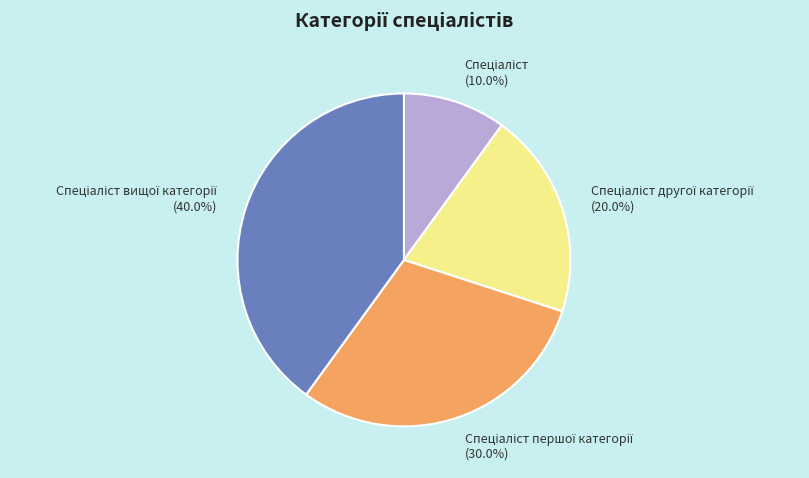

Is there any slice that represents more than half of the pie?

No